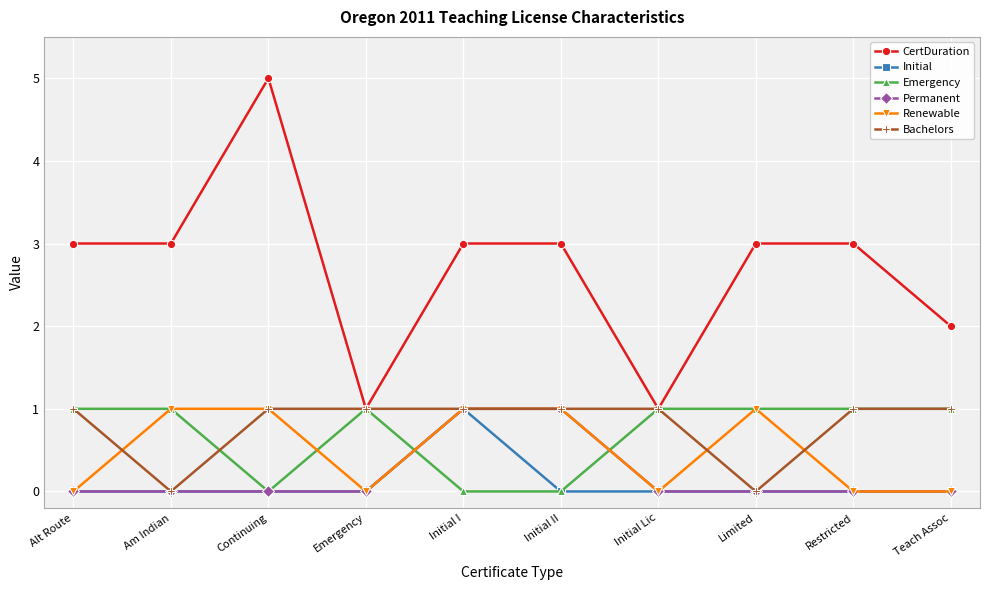

What is the difference between the highest and lowest values at Emergency?

1